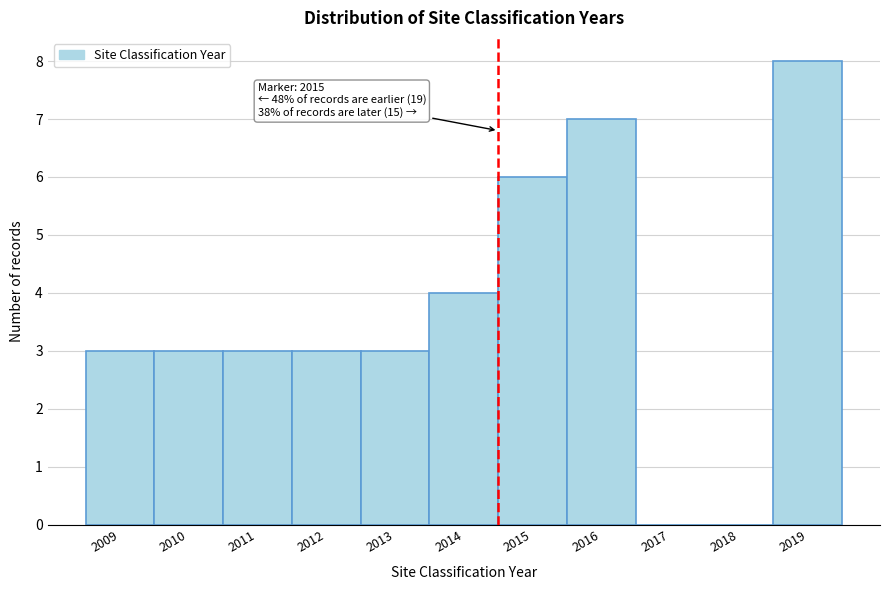

Reading left to right, what are all the values shown in this chart?

2009=3	2010=3	2011=3	2012=3	2013=3	2014=4	2015=6	2016=7	2017=0	2018=0	2019=8